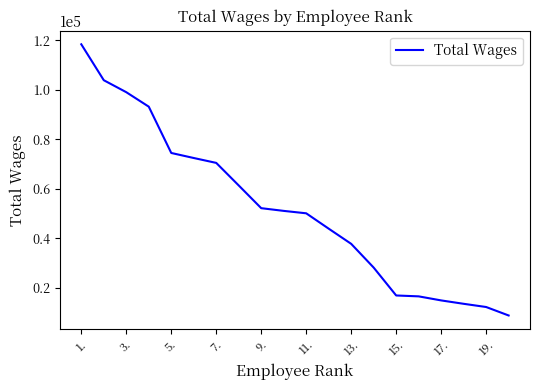

What is the difference between the maximum and minimum values?

109601